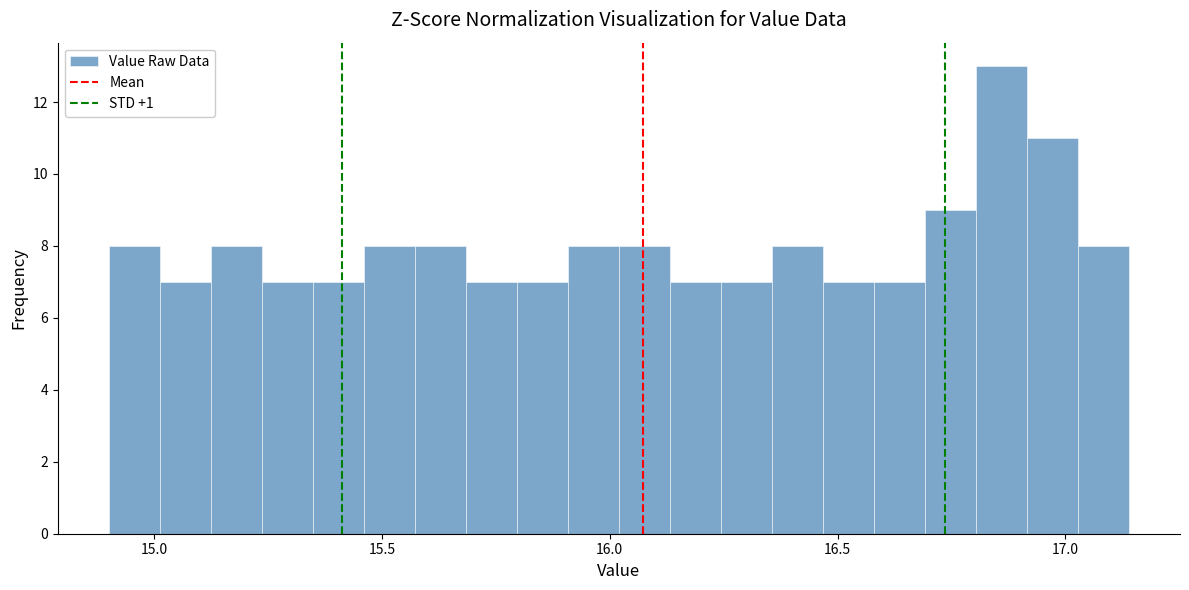

Around what value on the x-axis is the tallest bar? Give the approximate position of its centre, as read against the axis.

16.85